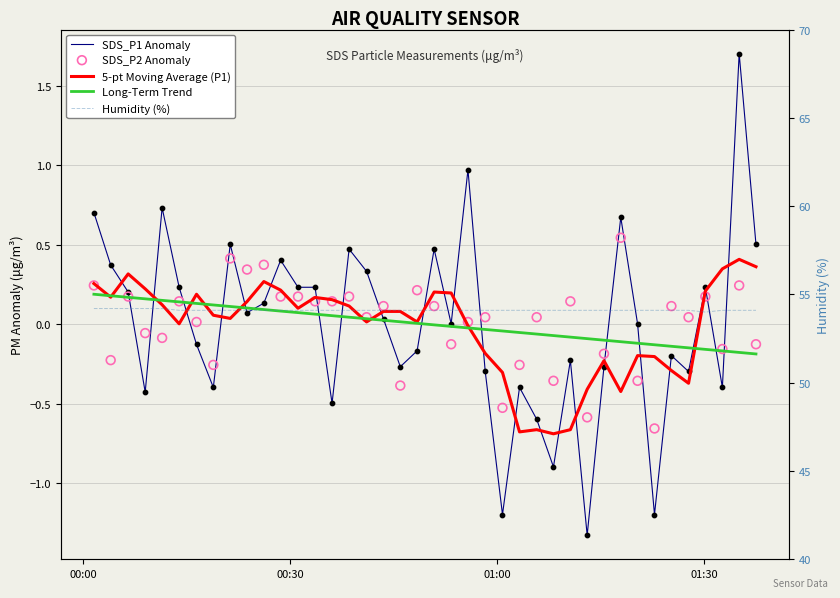

What are all the series names shown in the legend?

SDS_P1 Anomaly, 5-pt Moving Average (P1), Long-Term Trend, SDS_P2 Anomaly, Humidity (%)